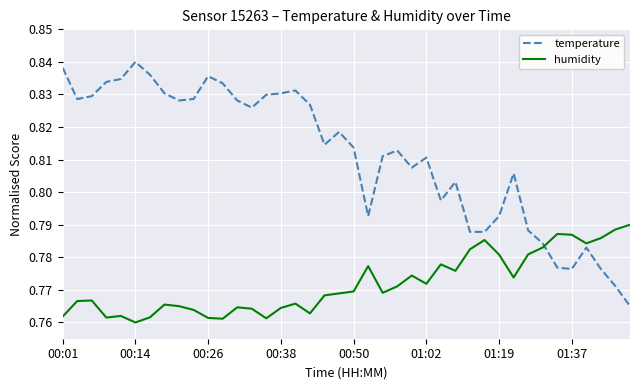

Which series has the largest range (max minus min)?

temperature